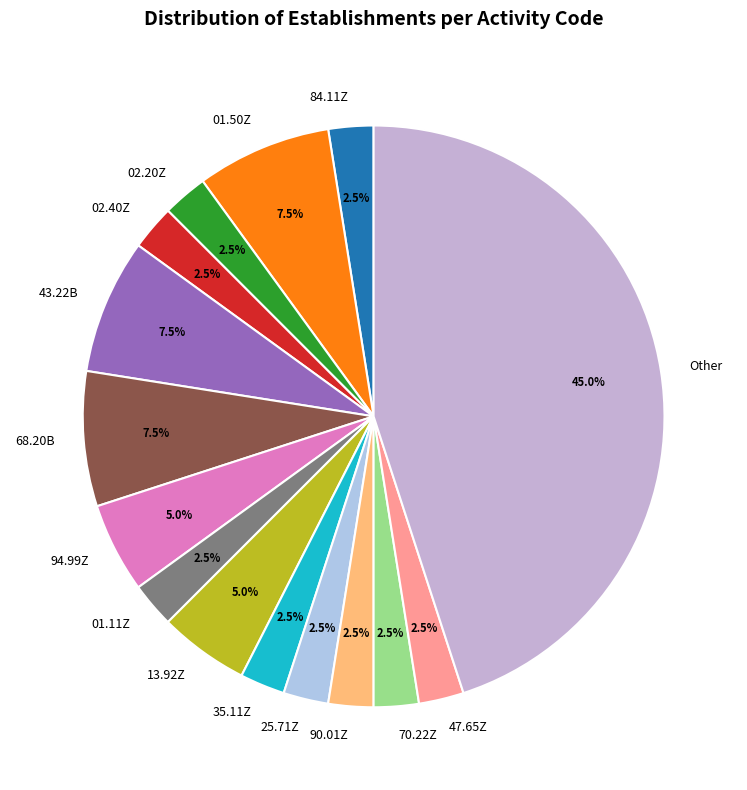

To the nearest percent, what is the average slice percentage?

7%